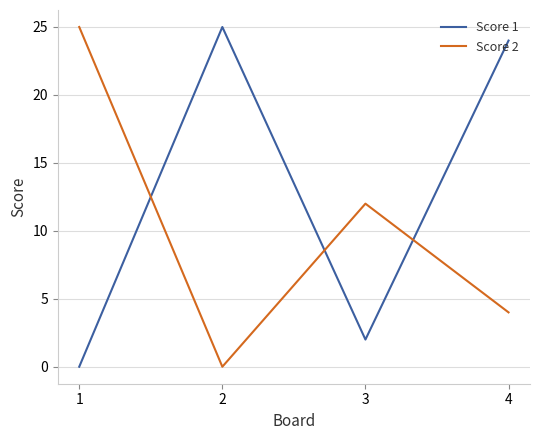

What is the difference between the Score 2 values at 3 and 2?

12